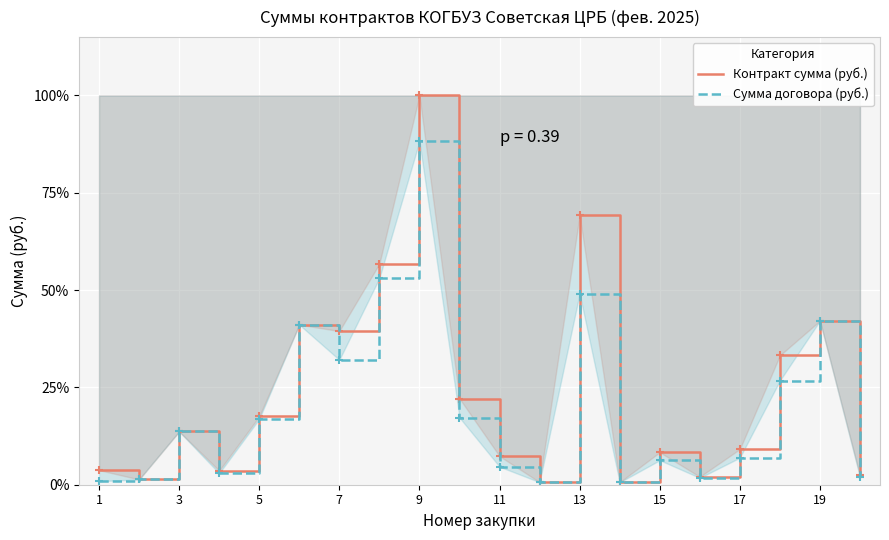

Which series has the largest range (max minus min)?

Контракт сумма (руб.)